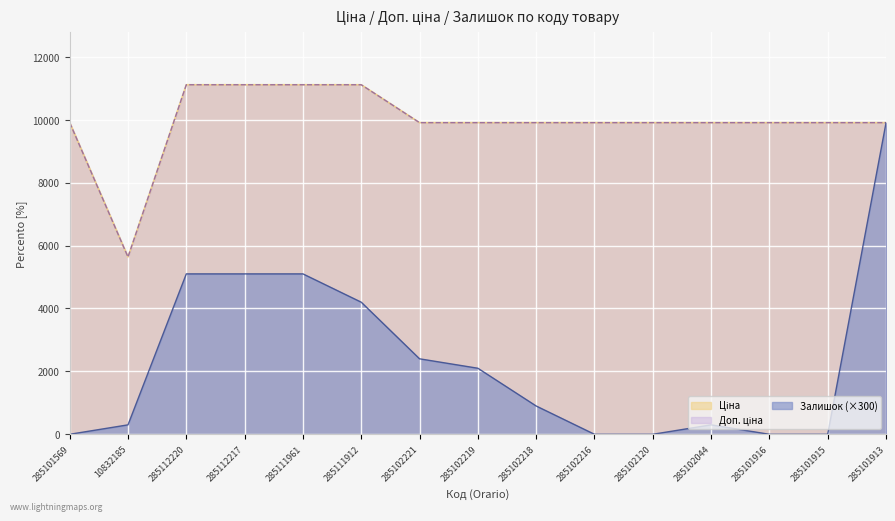

True or false: Доп. ціна has more than 1 points higher than both neighbors.

False